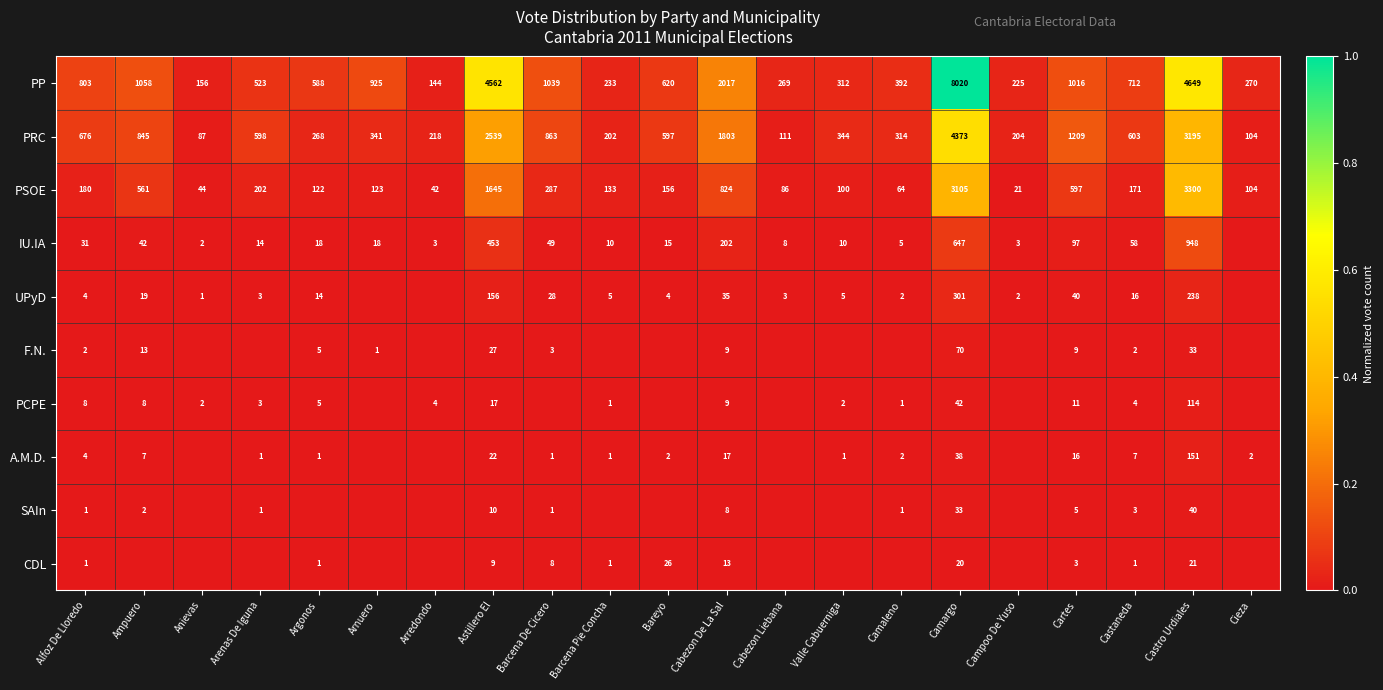

How many series are shown in this chart?

10